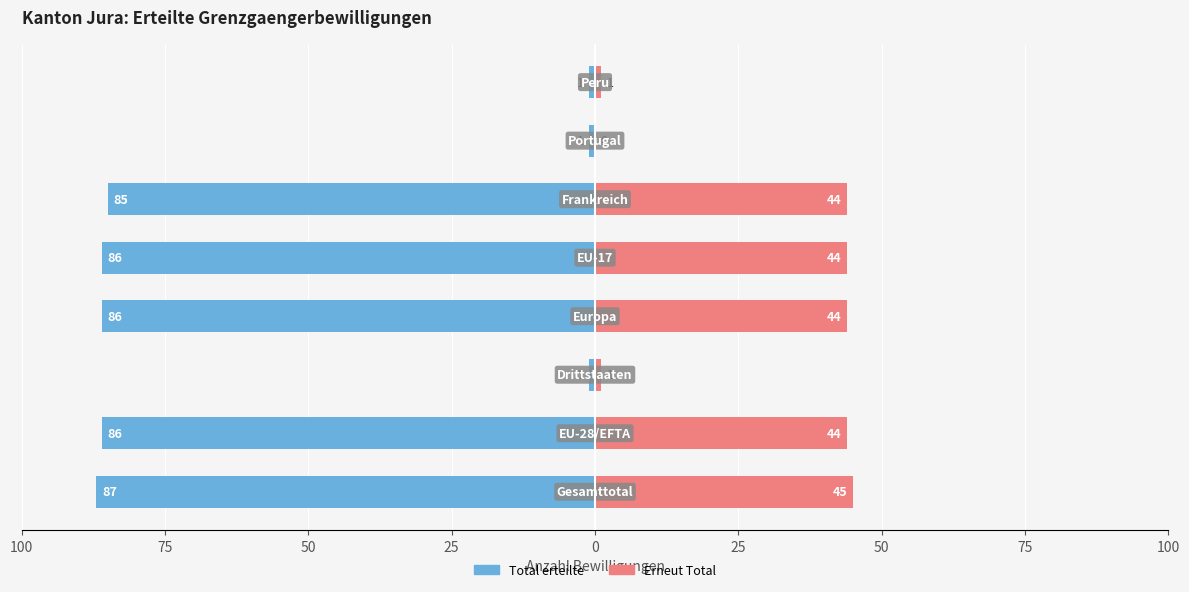

How many bars are there in each group?

2